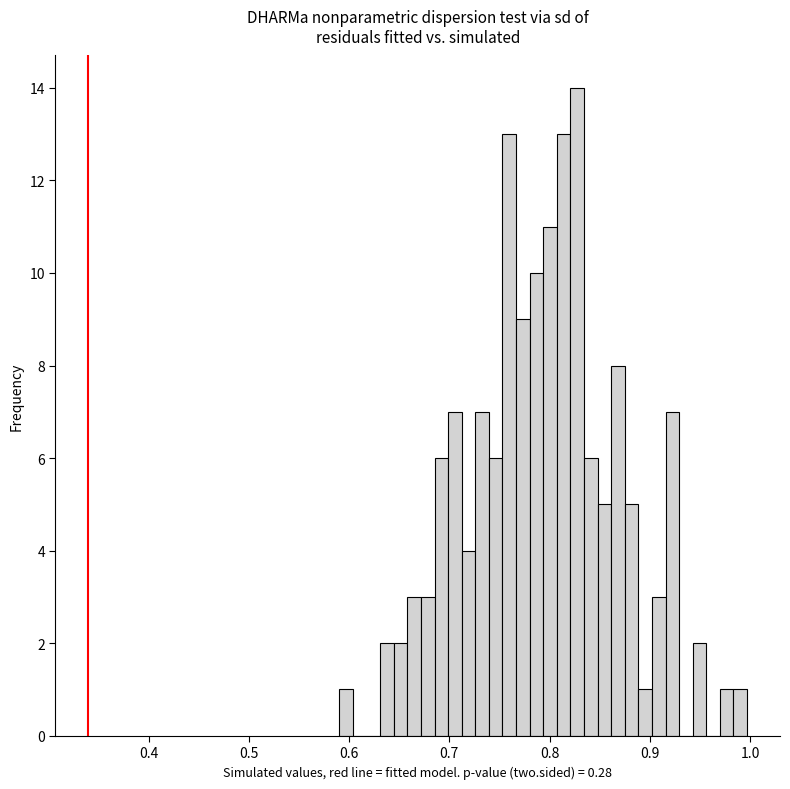

Read against the x-axis, roughly where is the centre of the tallest bar?

0.83